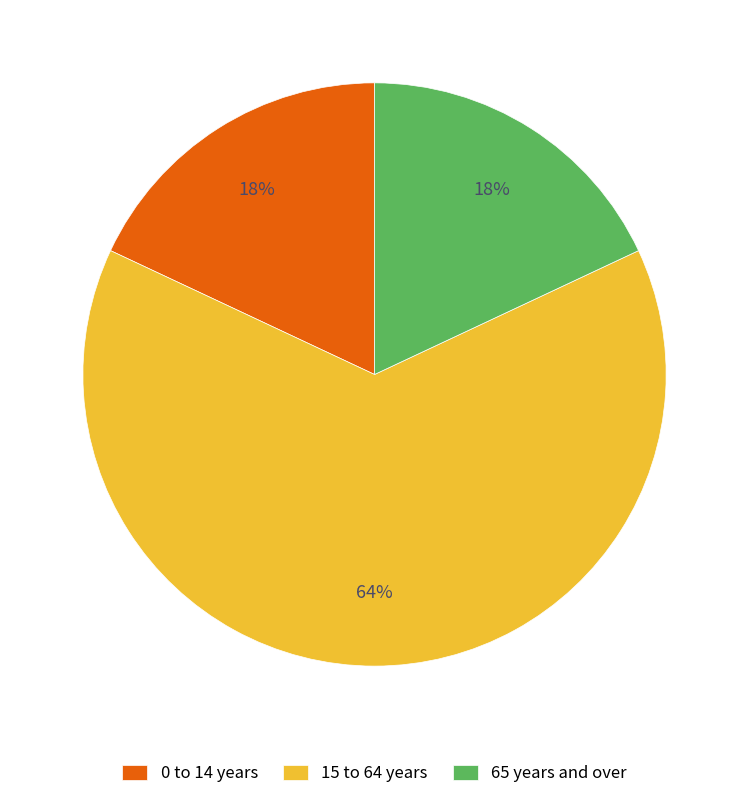

Do 15 to 64 years and 65 years and over together represent more than half of the pie?

Yes